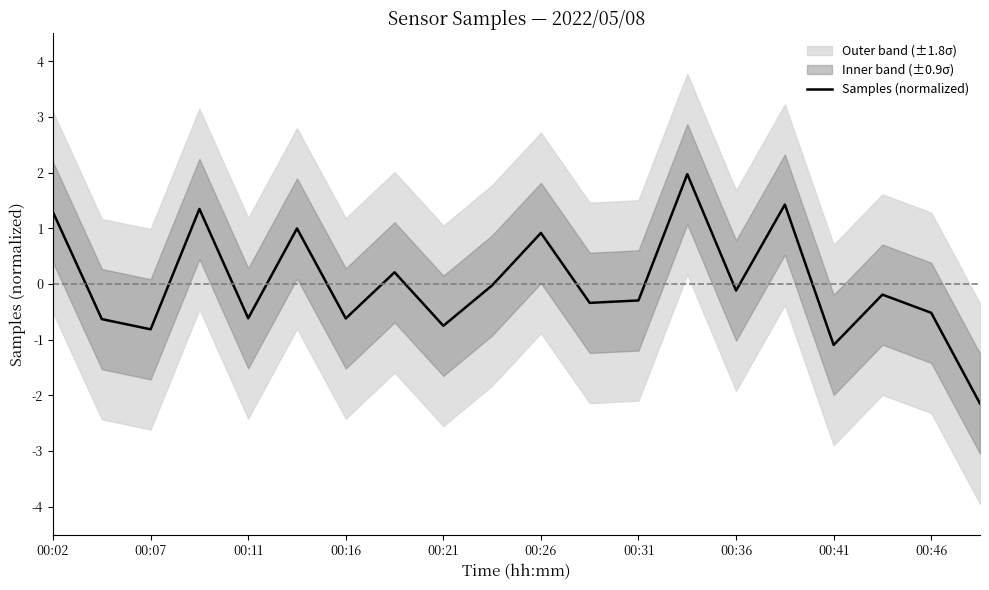

What is the smallest value displayed?

-2.1